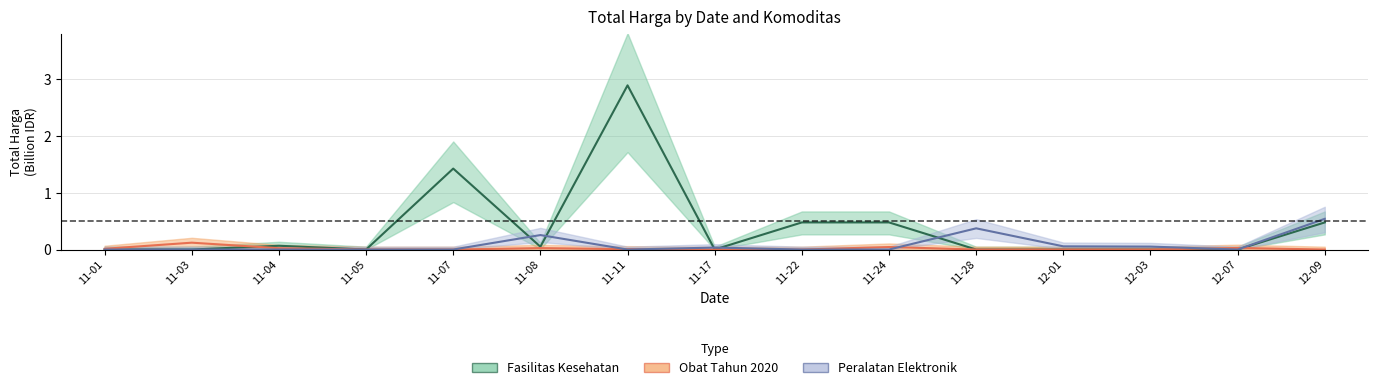

How many interior local valleys does the Fasilitas Kesehatan series have?

3